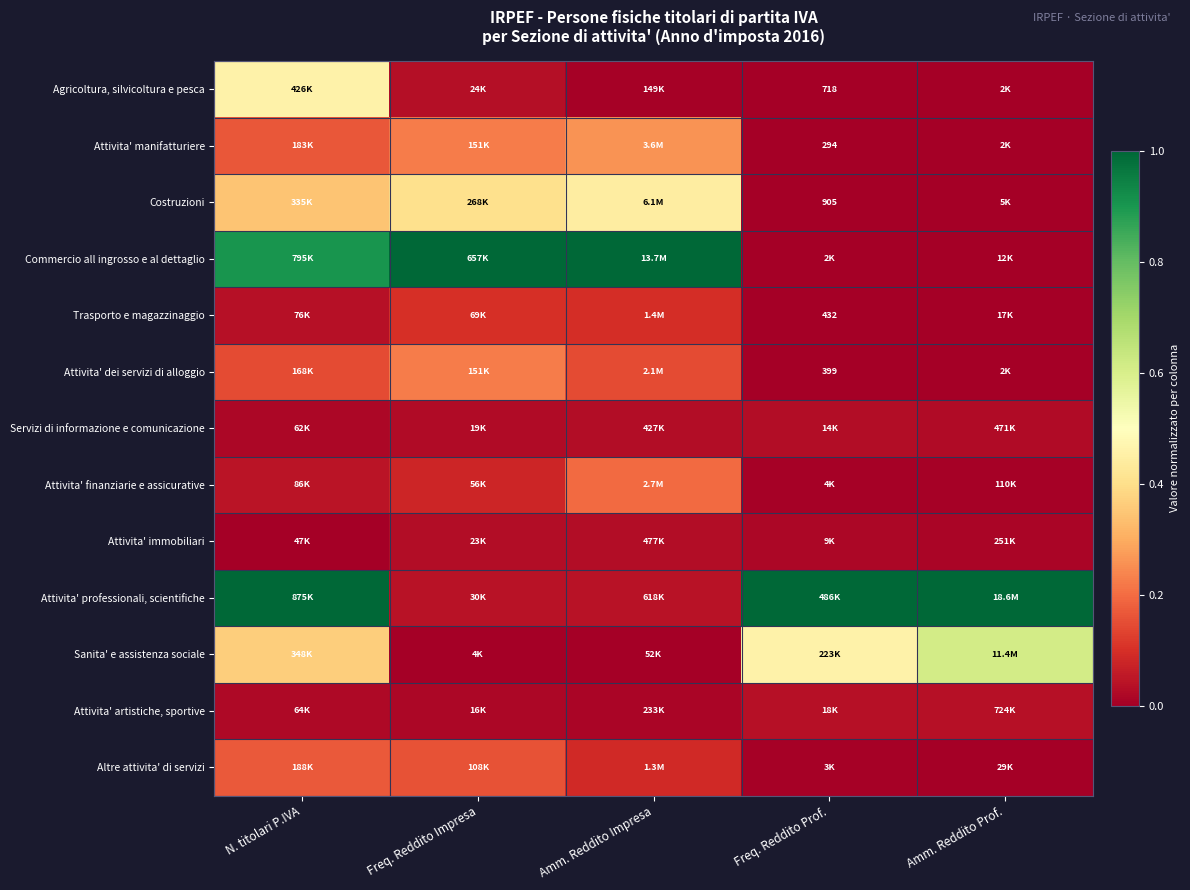

What is the difference between the maximum and second lowest values in the Attivita' manifatturiere series?

0.3